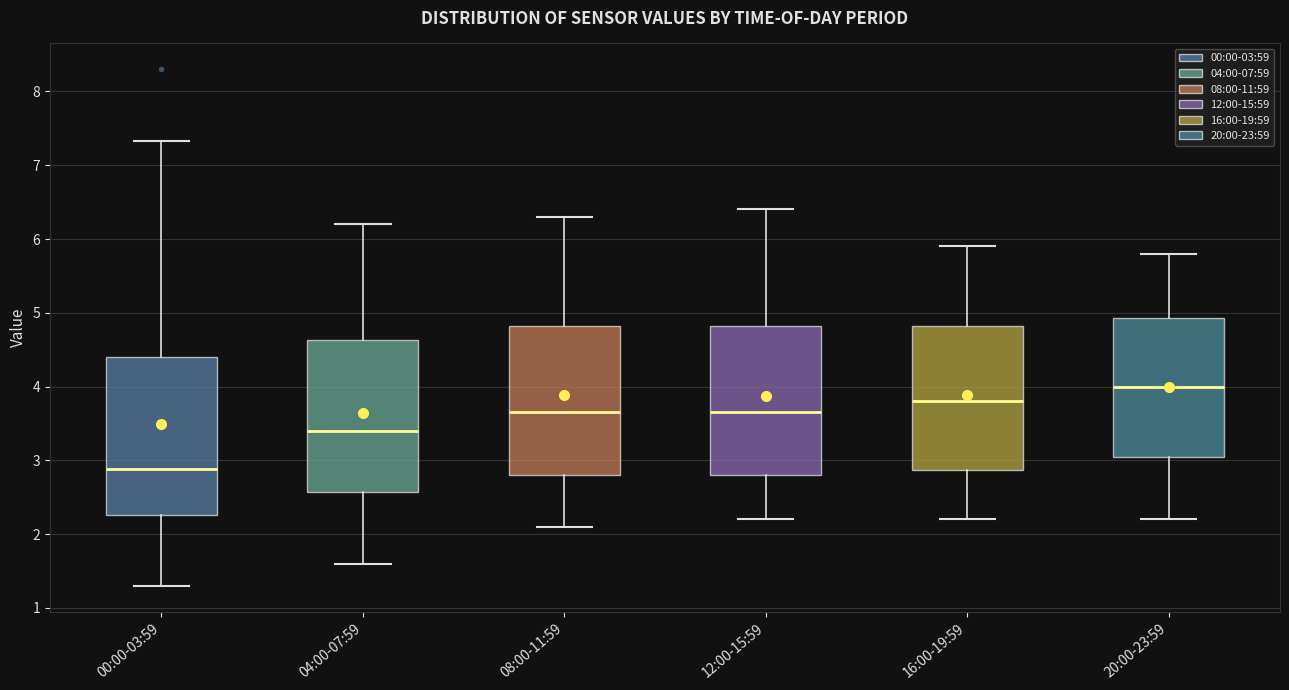

Which box's median line is the highest?

20:00-23:59